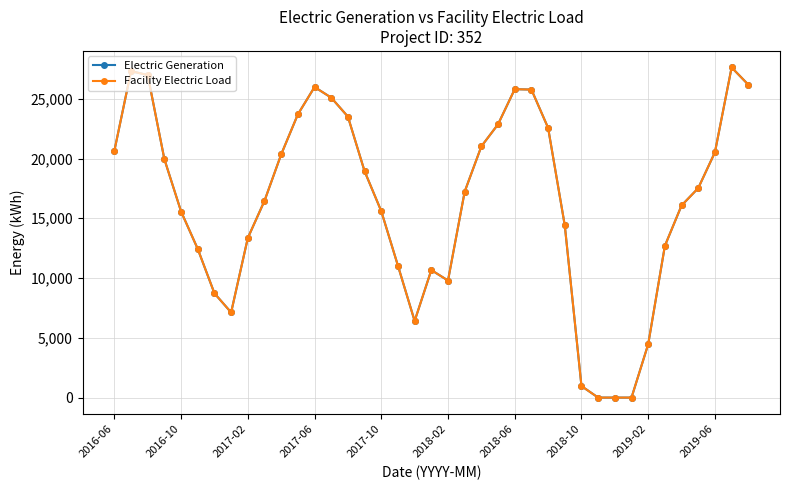

Is this an area chart (filled region under the line)?

No